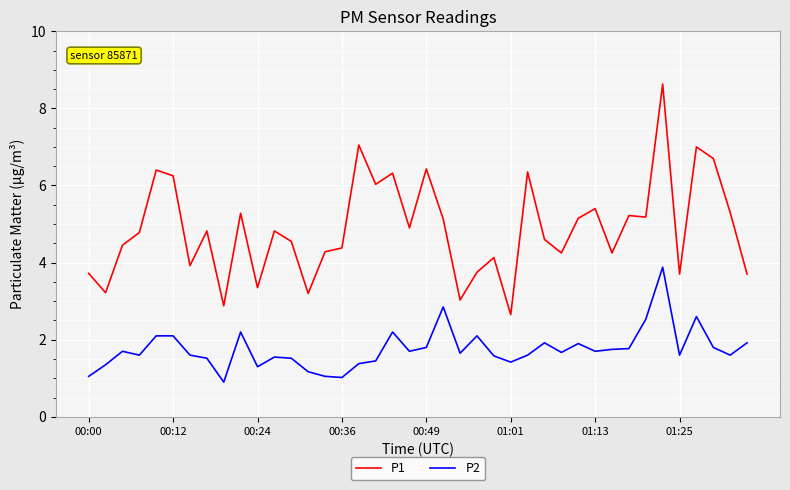

True or false: P1 and P2 intersect in this chart.

False